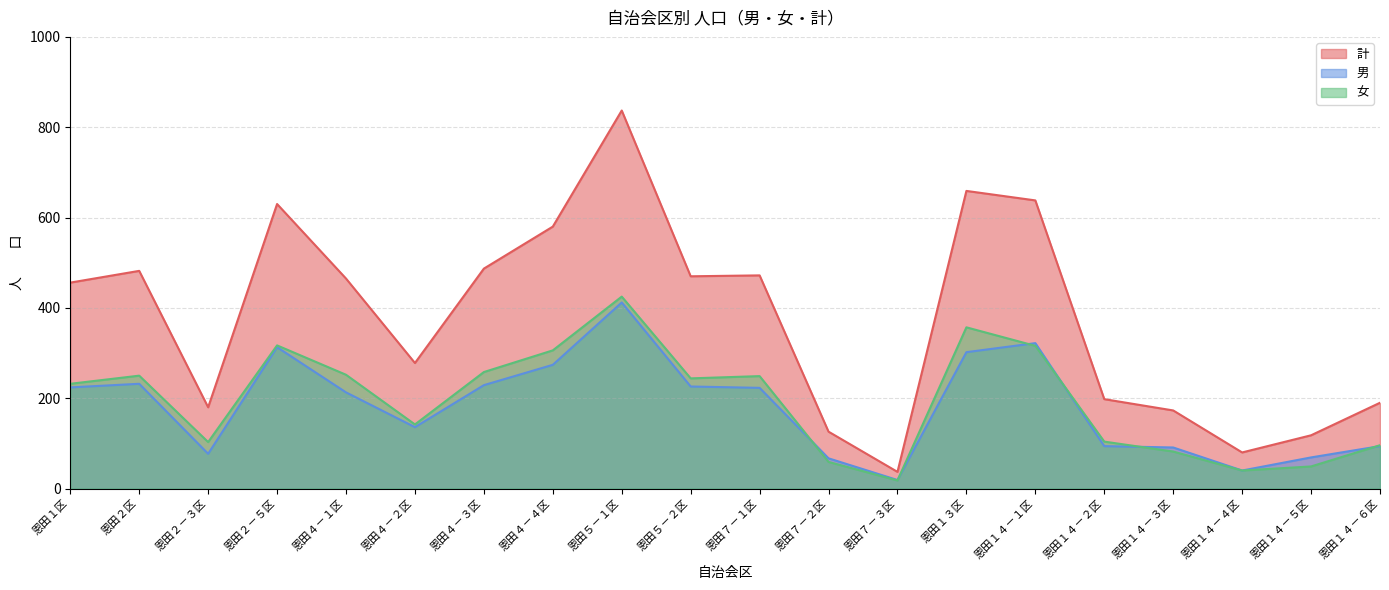

Which series changed the most between 恩田１４－４区 and 恩田１４－５区?

計